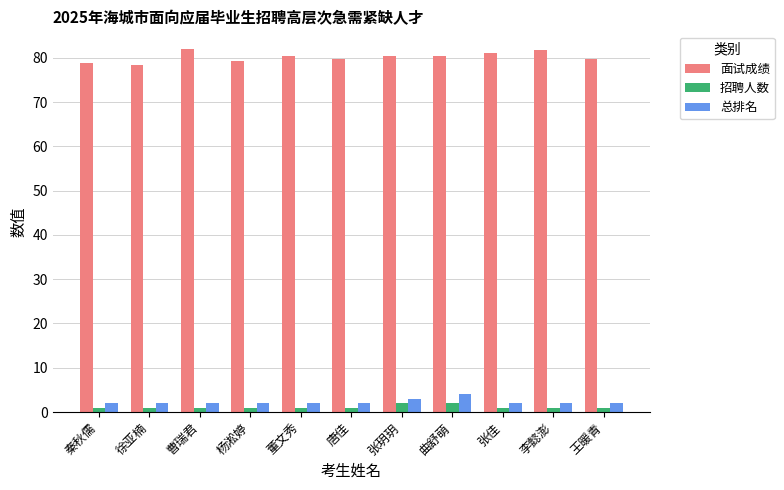

What position from the left is 李懿澎?

10